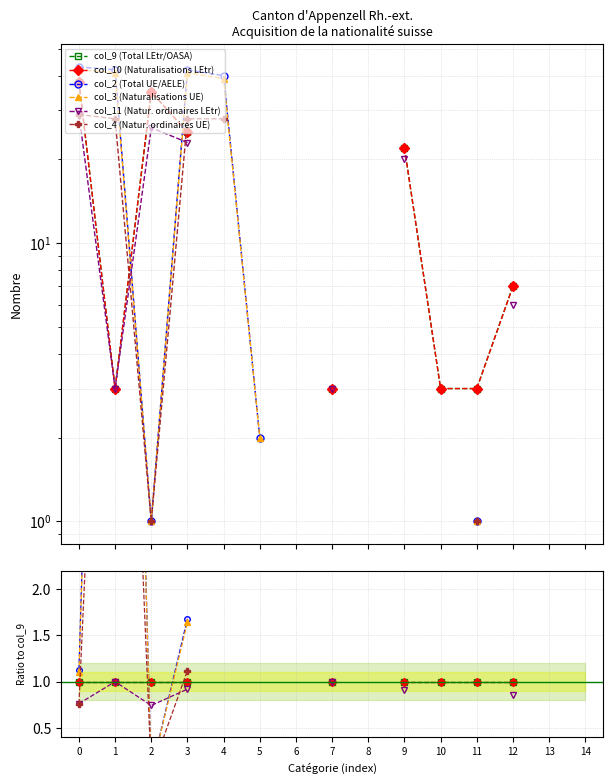

In col_2 (Total UE/AELE), how many points are lower than both neighbors (excluding endpoints)?

1